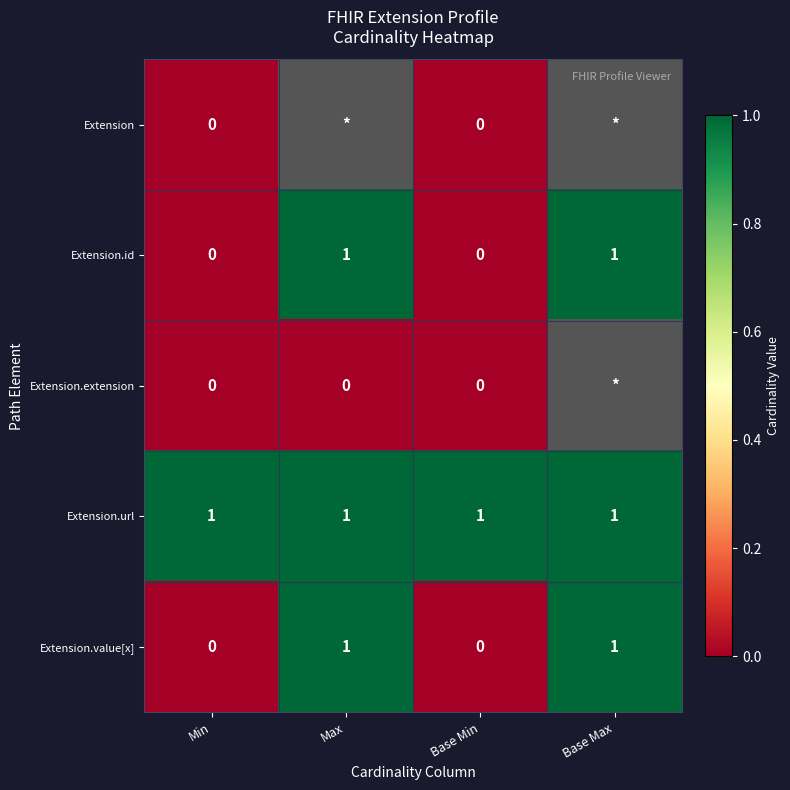

True or false: Extension.value[x] has a value of 0 at Base Min.

True